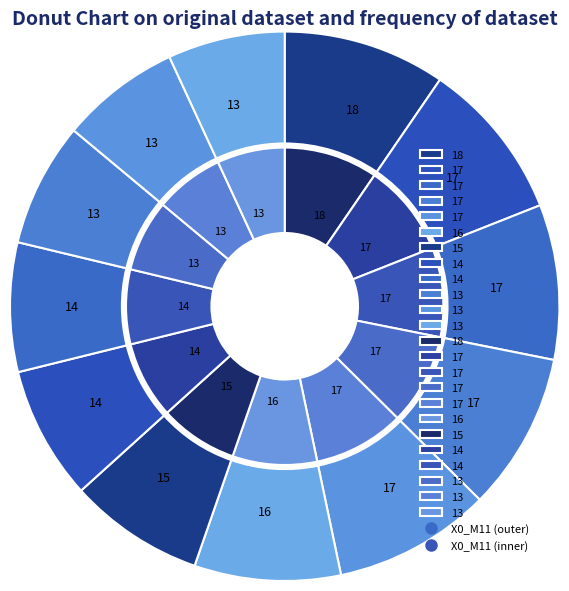

To the nearest percent, what portion does 04:45 represent?

7%